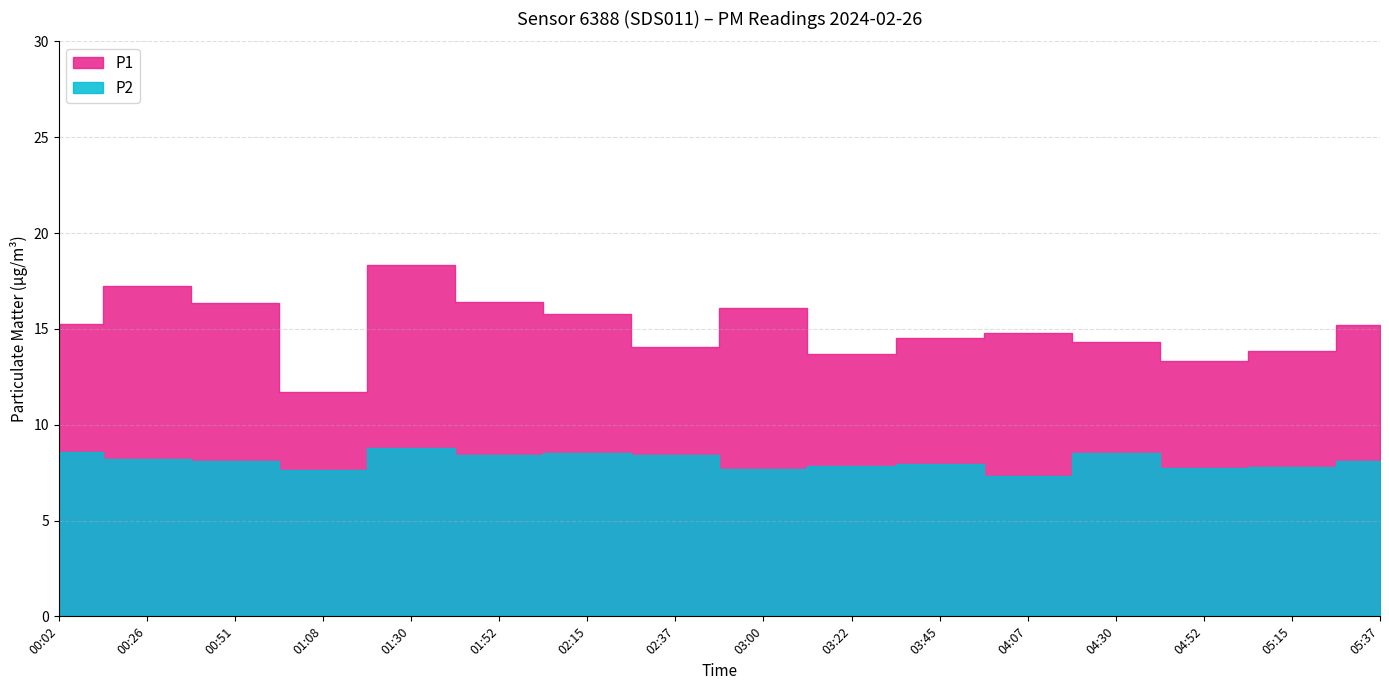

Reading left to right, list all the values displayed in this chart.

P1: 15.3	17.2	16.4	11.7	18.3	16.4	15.8	14.0	16.1	13.7	14.5	14.8	14.3	13.3	13.8	15.2
P2: 8.6	8.2	8.1	7.6	8.8	8.4	8.5	8.4	7.7	7.8	7.9	7.3	8.5	7.7	7.8	8.1